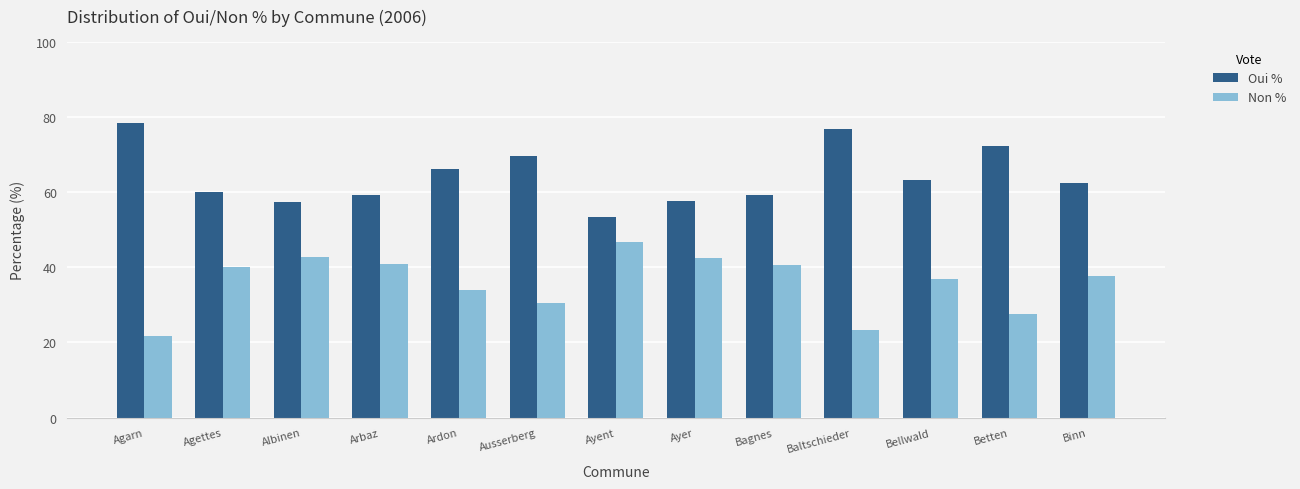

True or false: Non % has a value of 40.0 at Agettes.

True